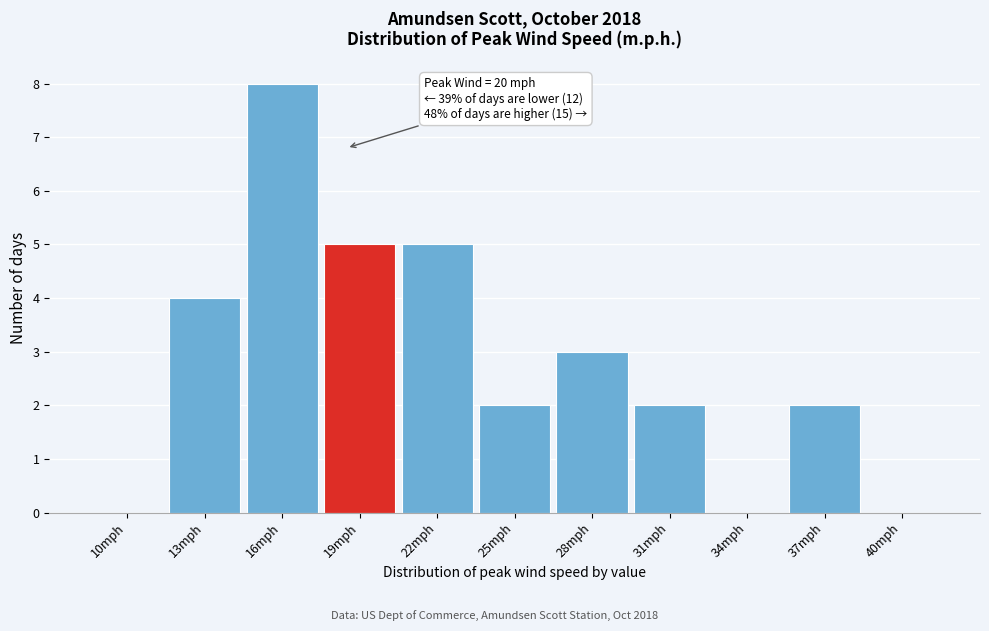

Reading right to left, extract all data points from this chart.

40mph=0	37mph=2	34mph=0	31mph=2	28mph=3	25mph=2	22mph=5	19mph=5	16mph=8	13mph=4	10mph=0